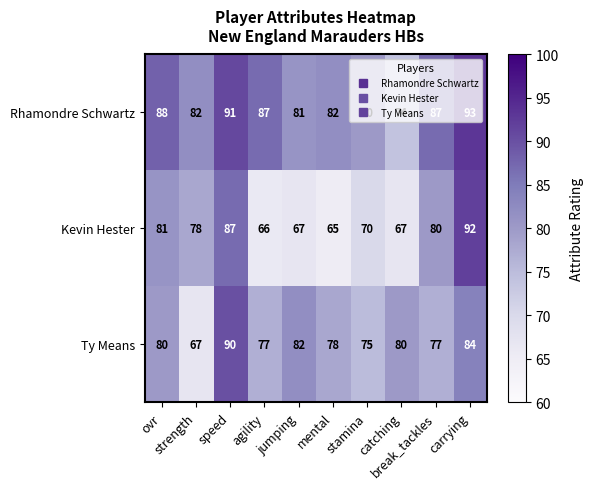

Which series has the widest spread of values?

Kevin Hester